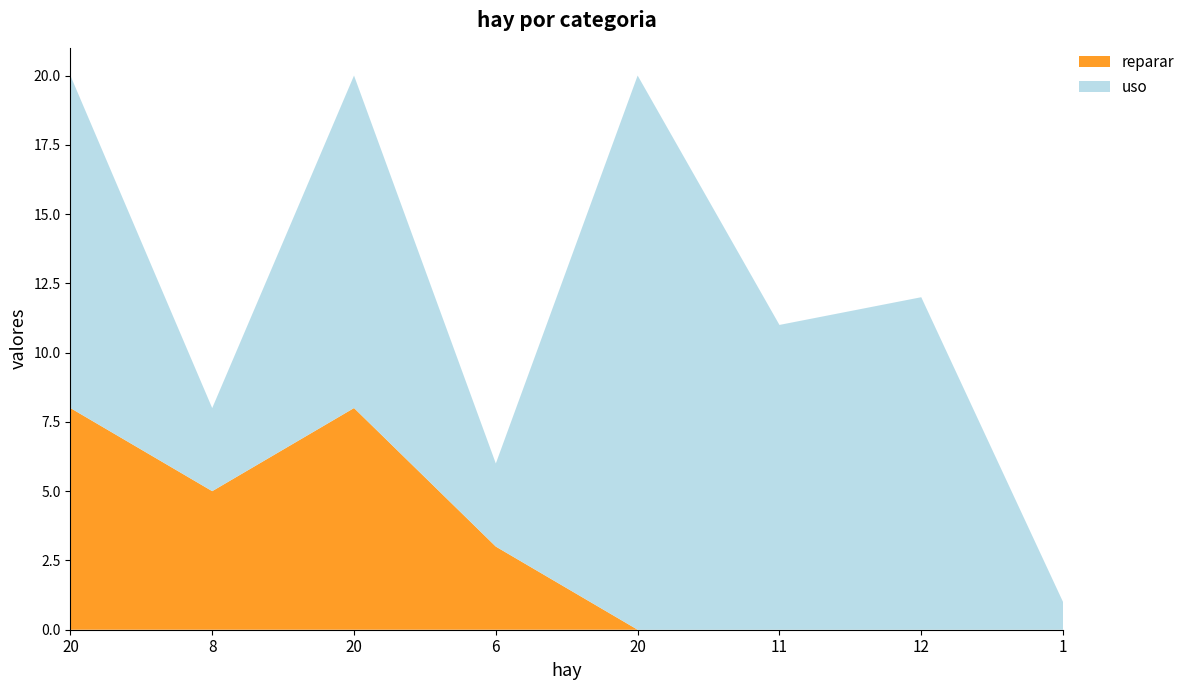

Reading right to left, list all the values displayed in this chart.

reparar: 0	0	0	0	3	8	5	8
uso: 1	12	11	20	3	12	3	12